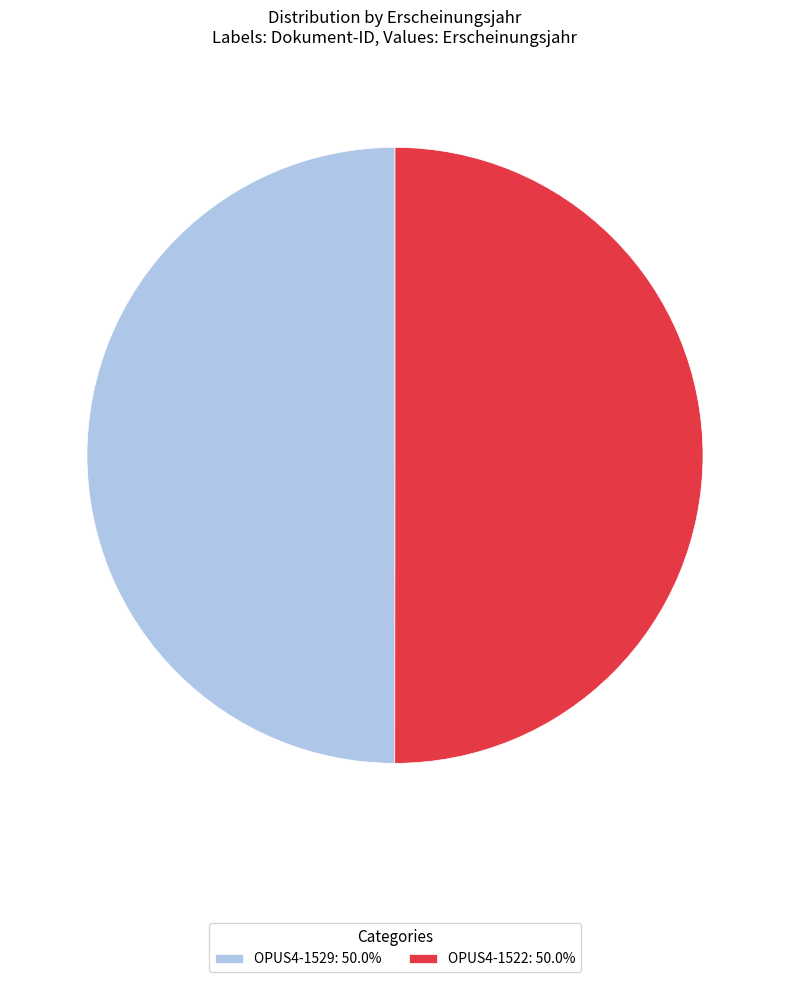

Approximately how many times larger is the value at OPUS4-1522: 50.0% compared to OPUS4-1529: 50.0%?

1.0